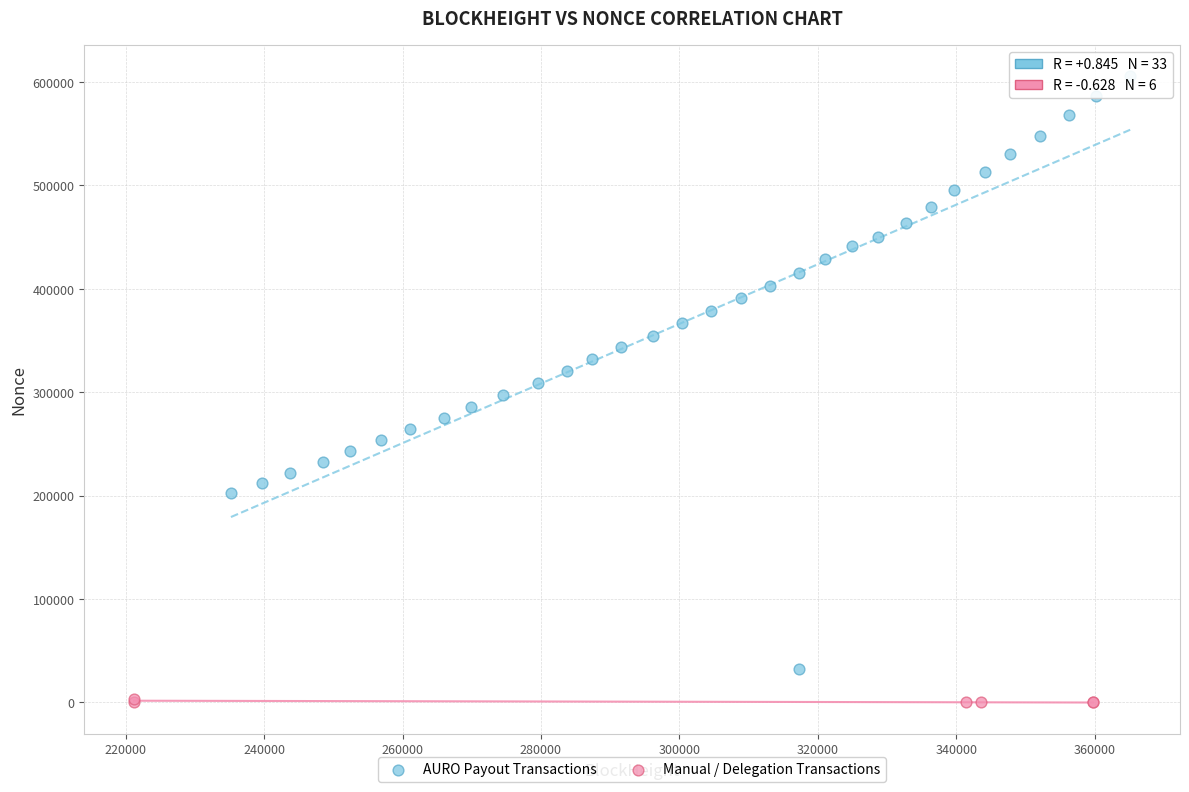

What are all the series names shown in the legend?

AURO Payout Transactions, Manual / Delegation Transactions